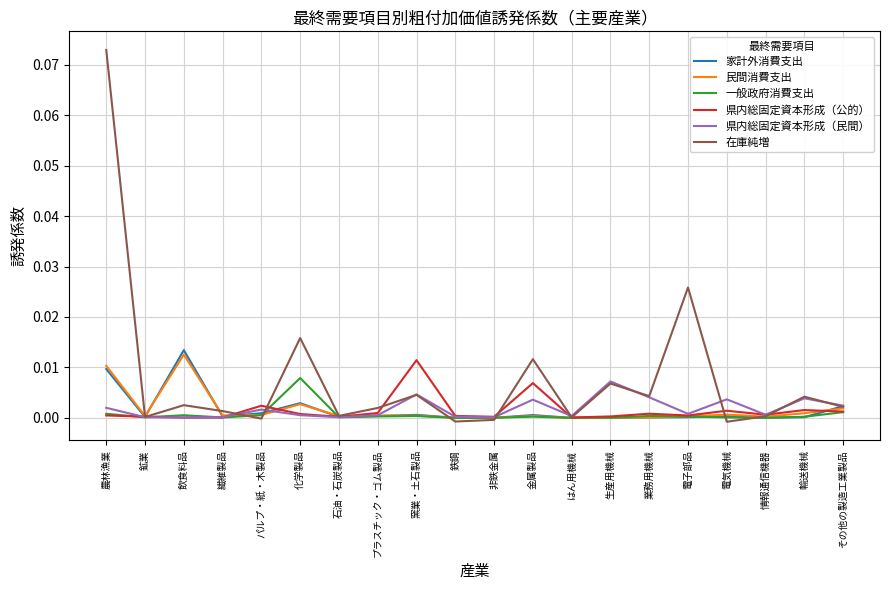

In 県内総固定資本形成（民間）, how many points are higher than both neighbors (excluding endpoints)?

6